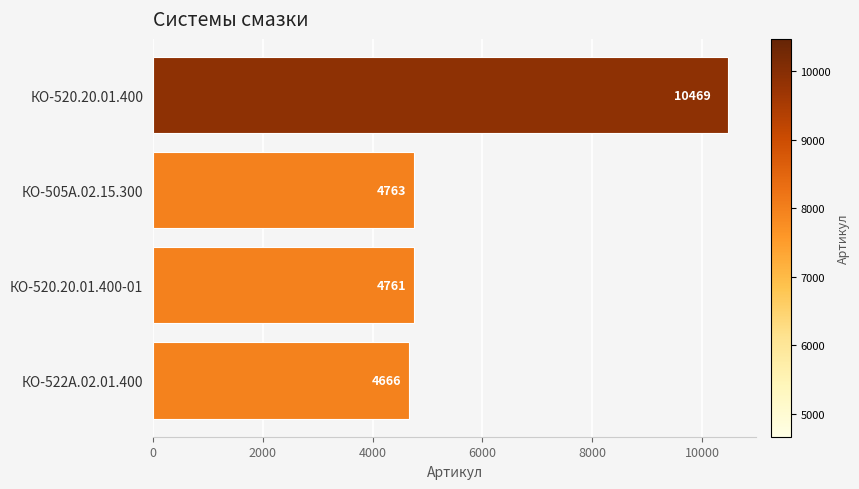

Reading bottom to top, extract all data points from this chart.

4666	4761	4763	10469